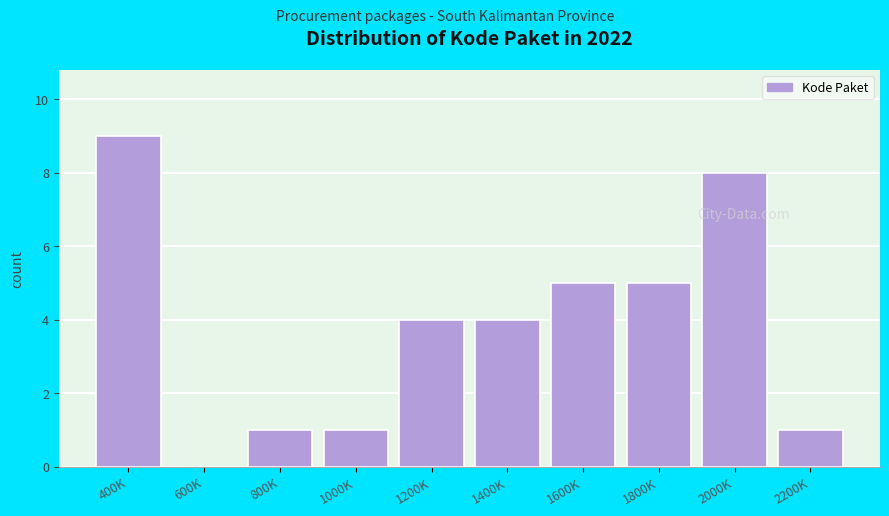

Reading left to right, what are all the values shown in this chart?

400K=9	600K=0	800K=1	1000K=1	1200K=4	1400K=4	1600K=5	1800K=5	2000K=8	2200K=1